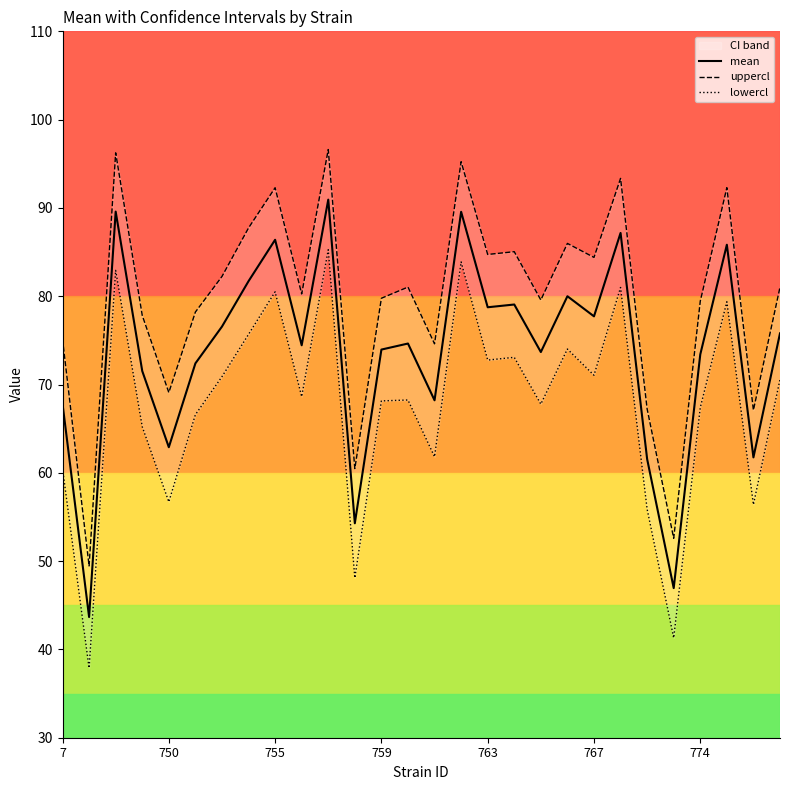

Rank the series by their maximum value, from lowest to highest.

lowercl, mean, uppercl